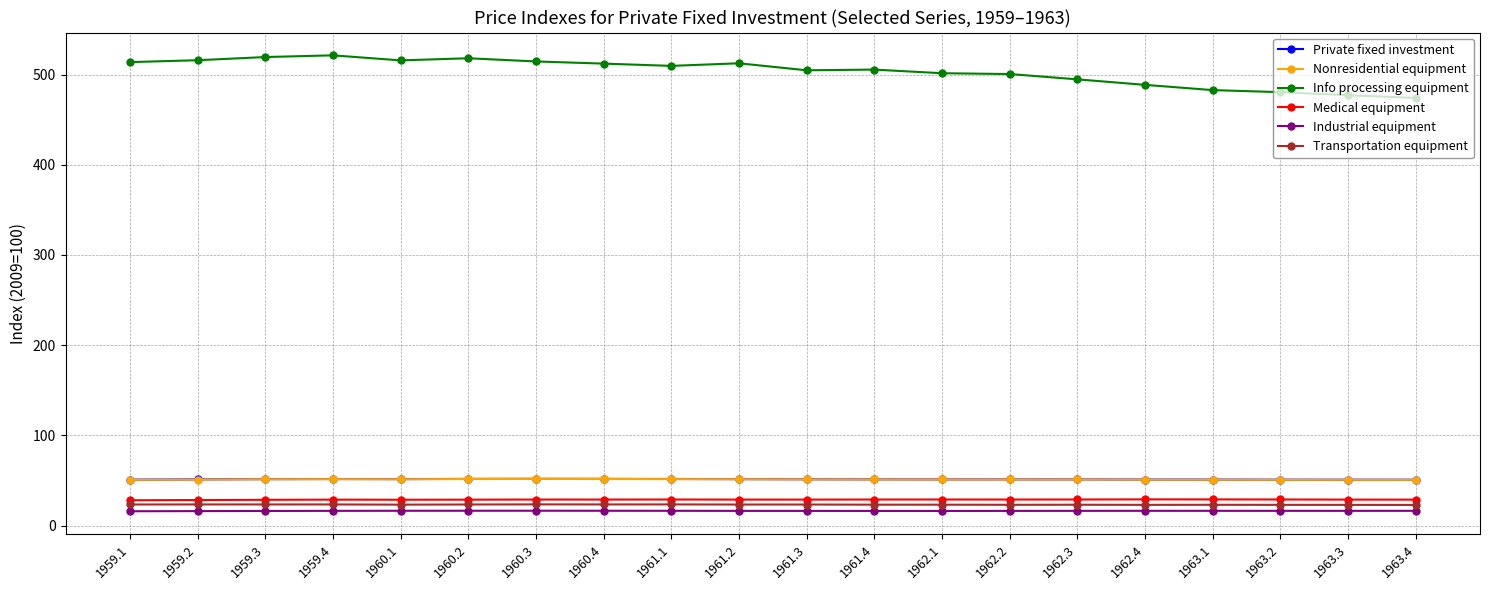

What is the difference between the maximum and minimum values in the Nonresidential equipment series?

1.0